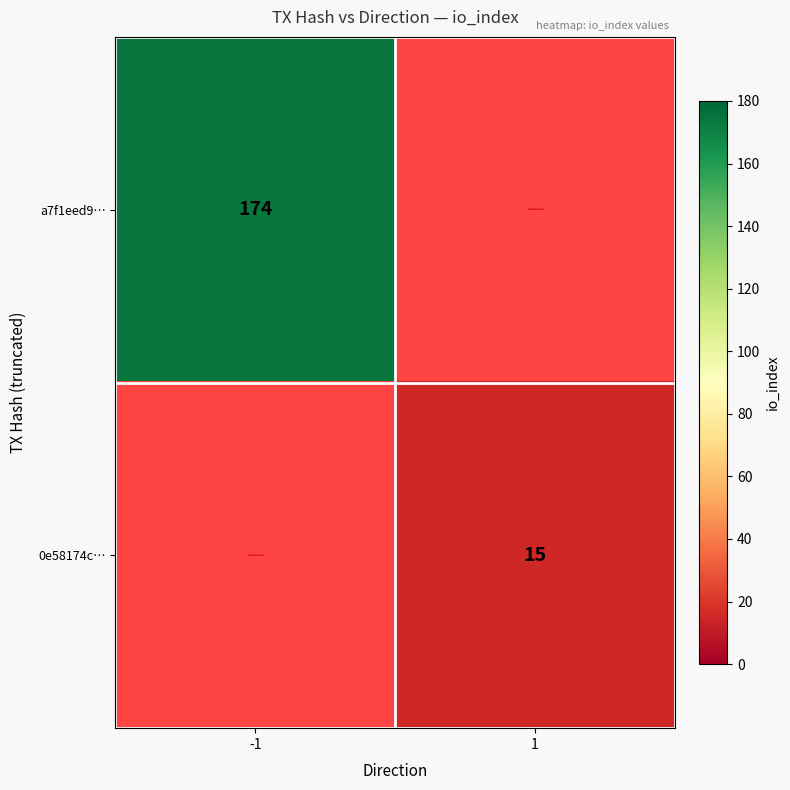

Which label corresponds to the smallest value in the chart?

1